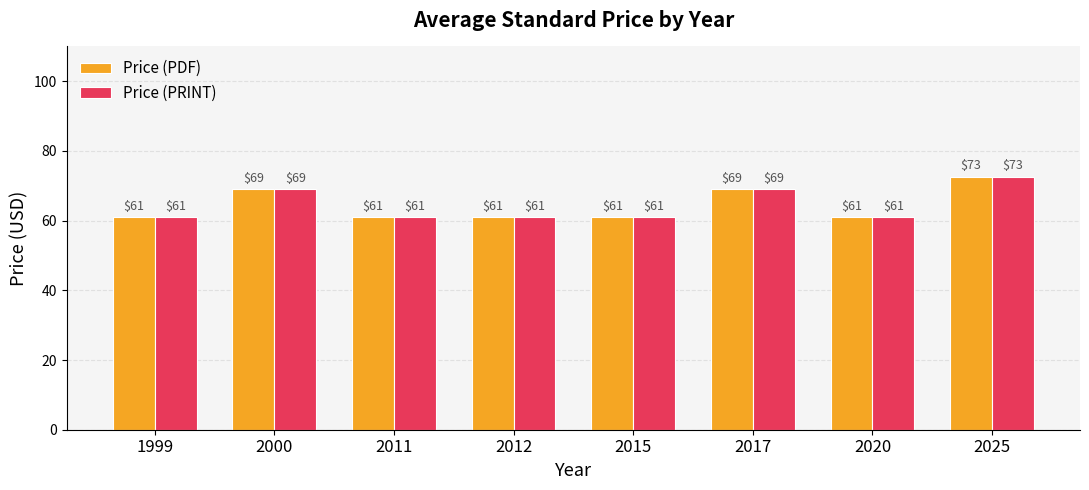

Is it true that Price (PDF) equals 93.8 at 2017?

False